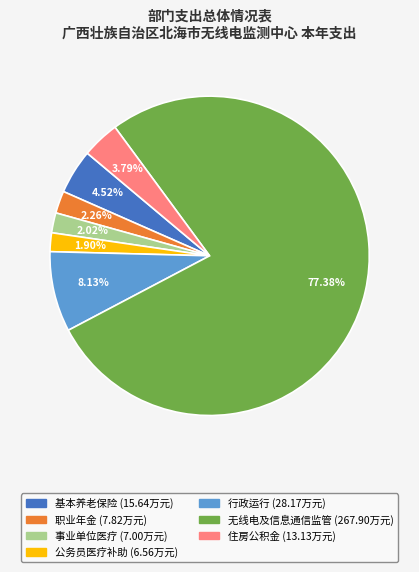

Is there a majority slice in this chart?

Yes